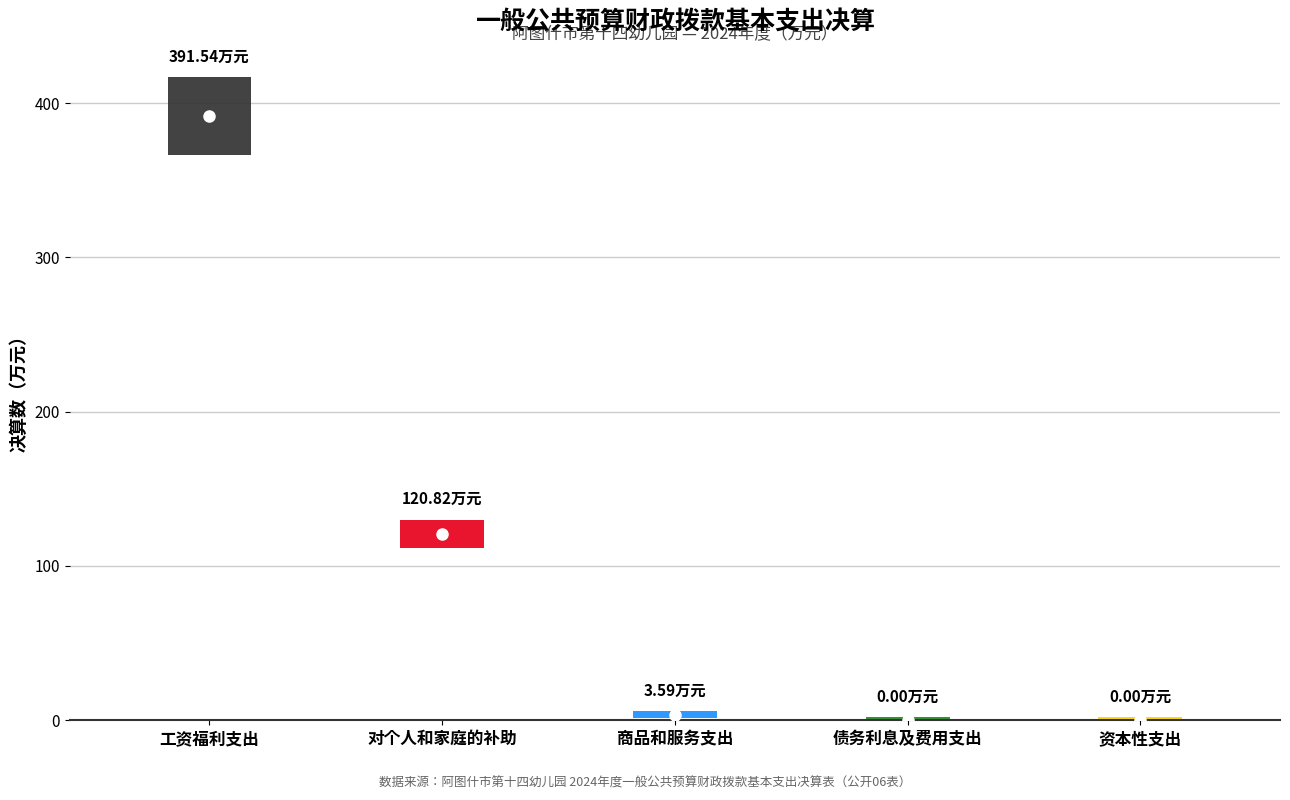

True or false: mid and high intersect in this chart.

False